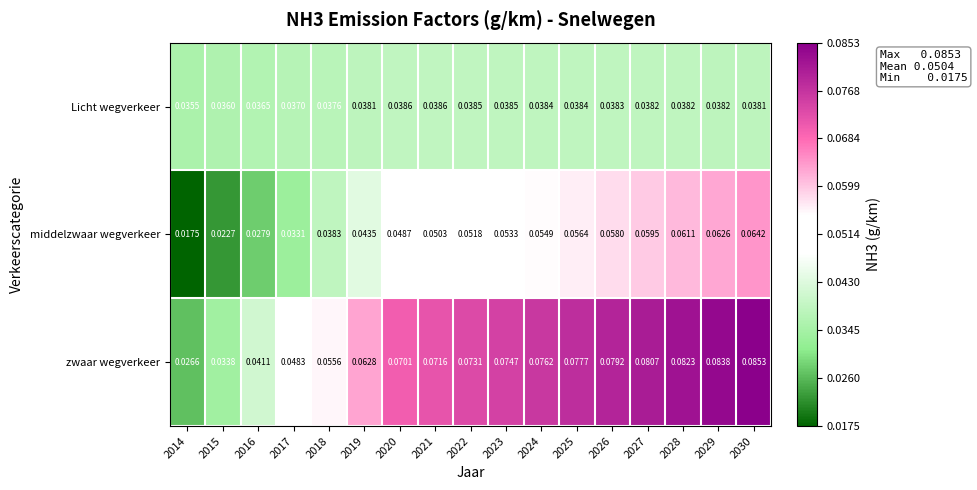

Which series has the largest range (max minus min)?

zwaar wegverkeer